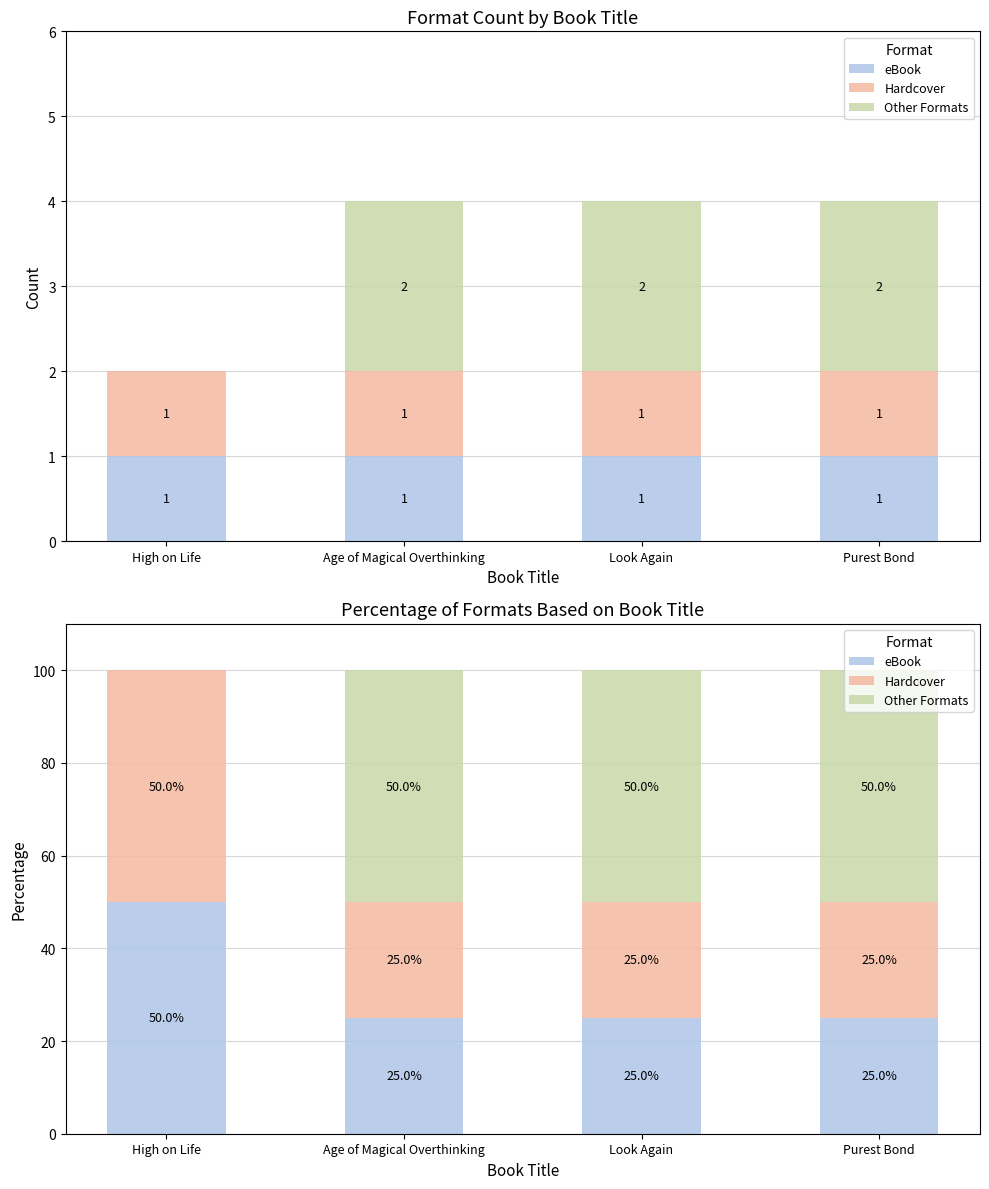

The value of Other Formats at Look Again is 21. True or false?

False